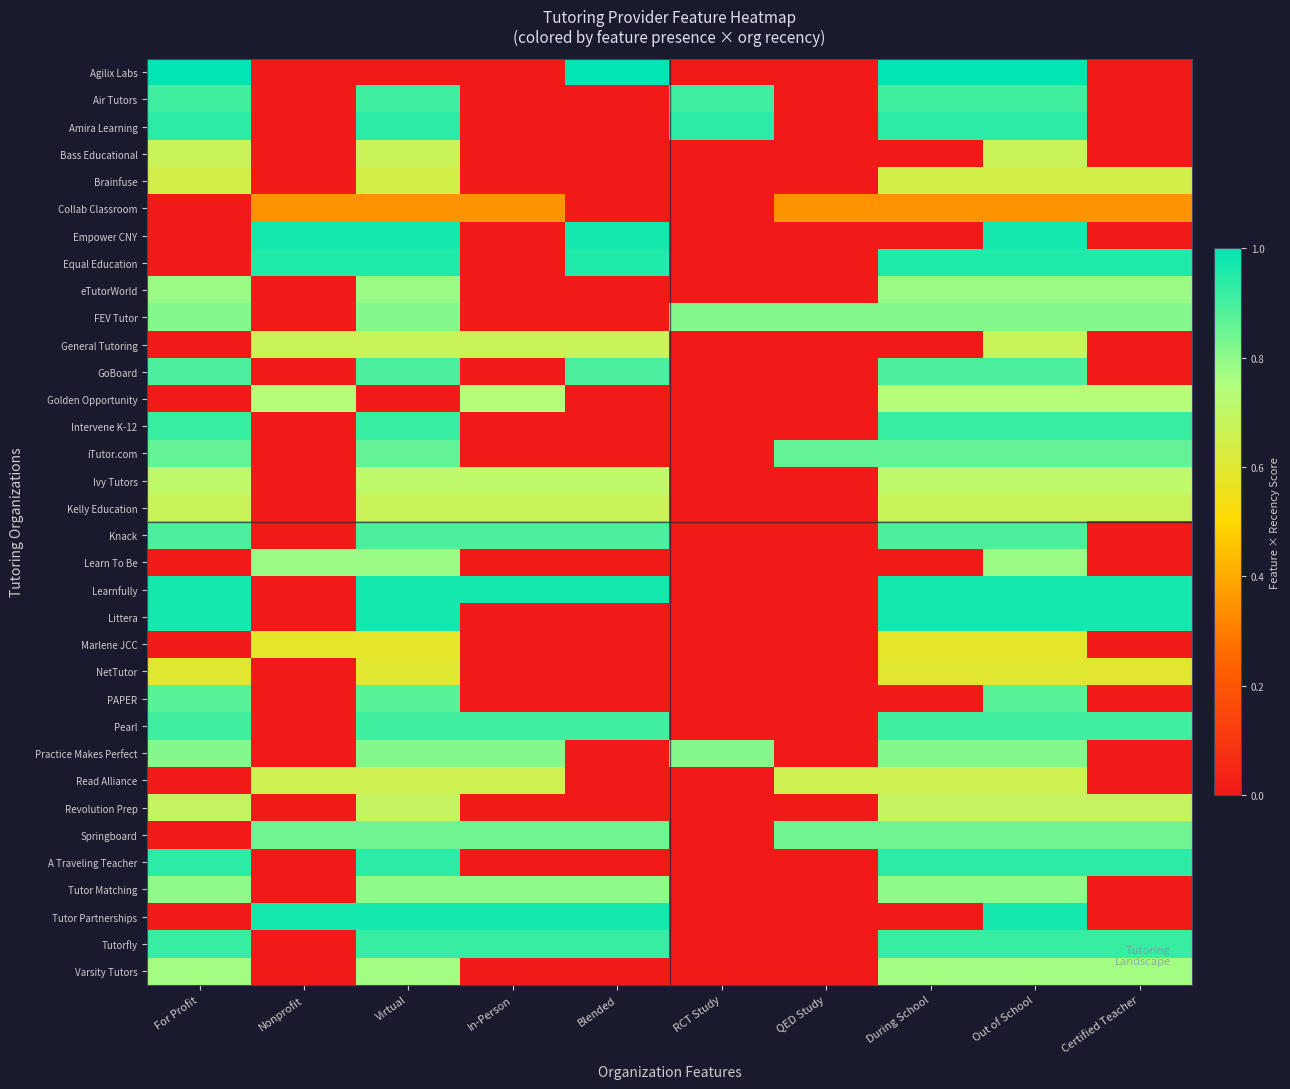

Which series has the largest range (max minus min)?

Agilix Labs